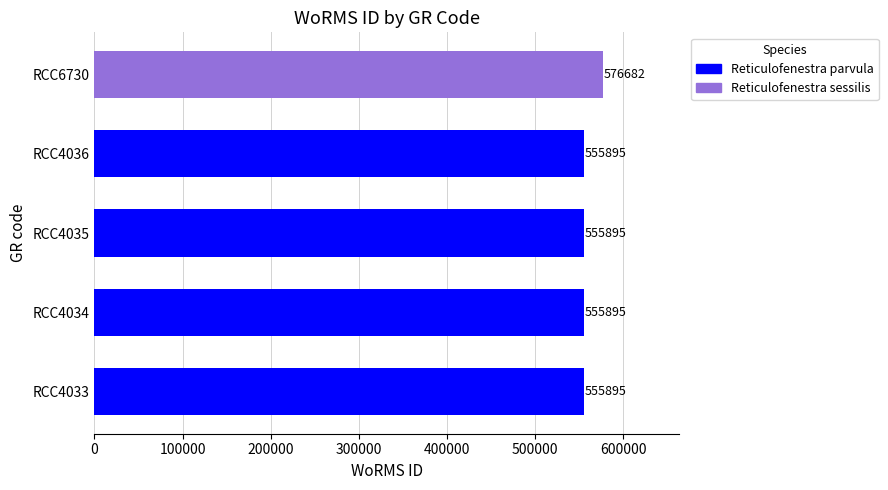

Which category has the highest value across all series?

RCC6730